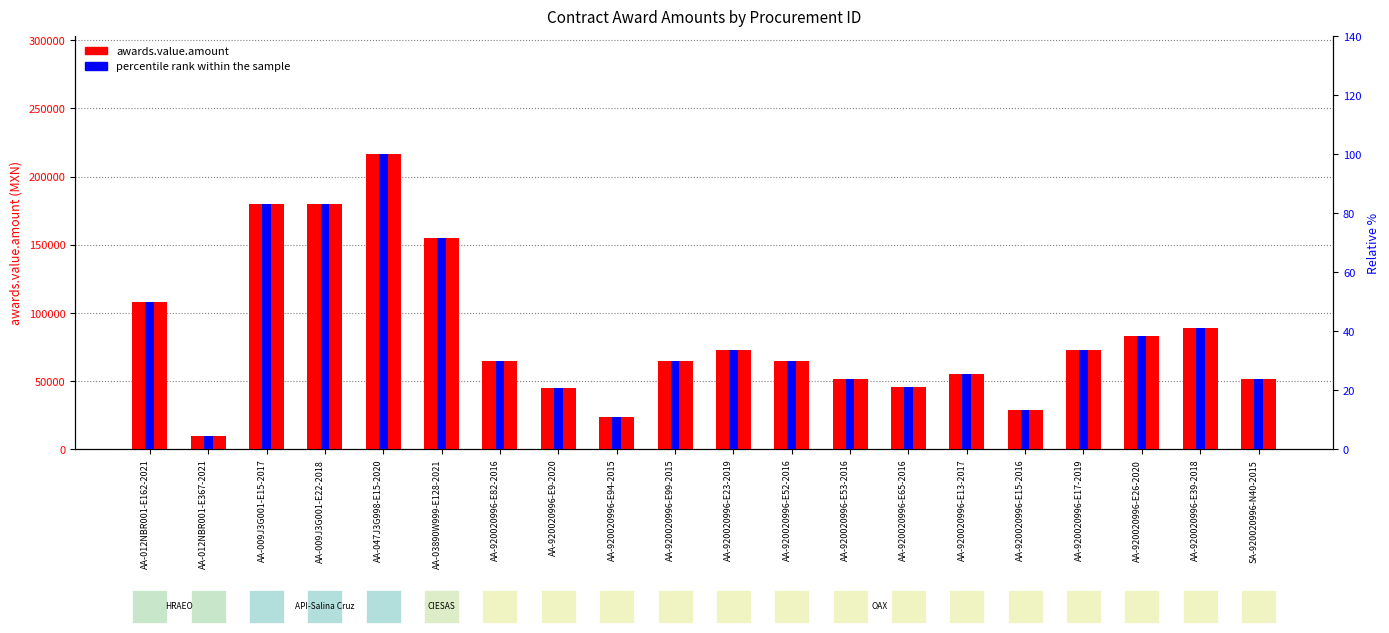

What is the approximate value of awards.value.amount at AA-920020996-E82-2016?

64655.2